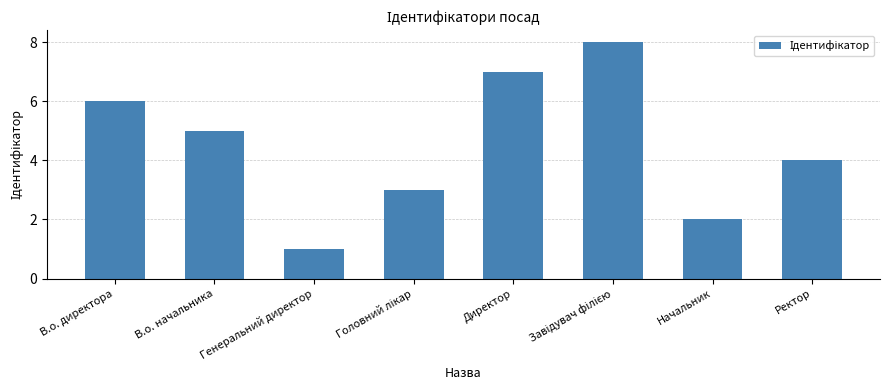

The chart shows a value of 7 at Директор. True or false?

True